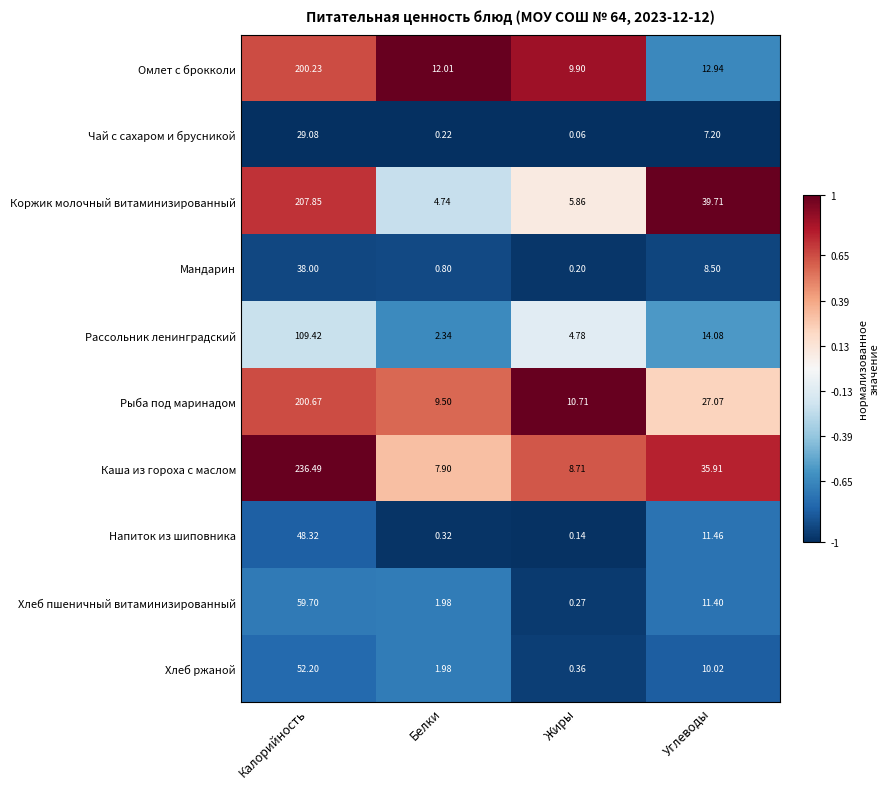

At how many categories does at least one series exceed 0?

4